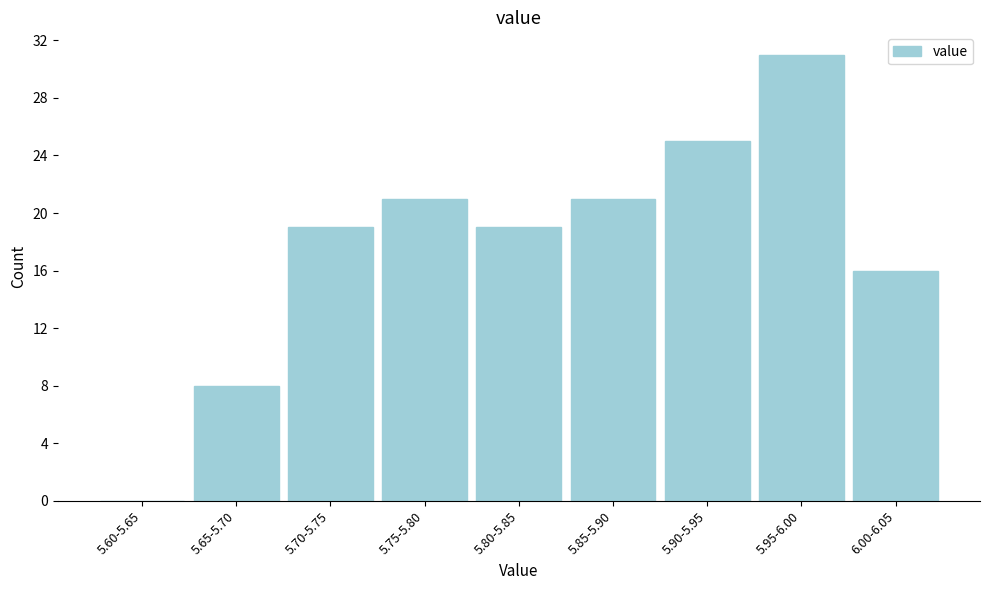

Reading left to right, what are all the values shown in this chart?

5.60-5.65=0	5.65-5.70=8	5.70-5.75=19	5.75-5.80=21	5.80-5.85=19	5.85-5.90=21	5.90-5.95=25	5.95-6.00=31	6.00-6.05=16